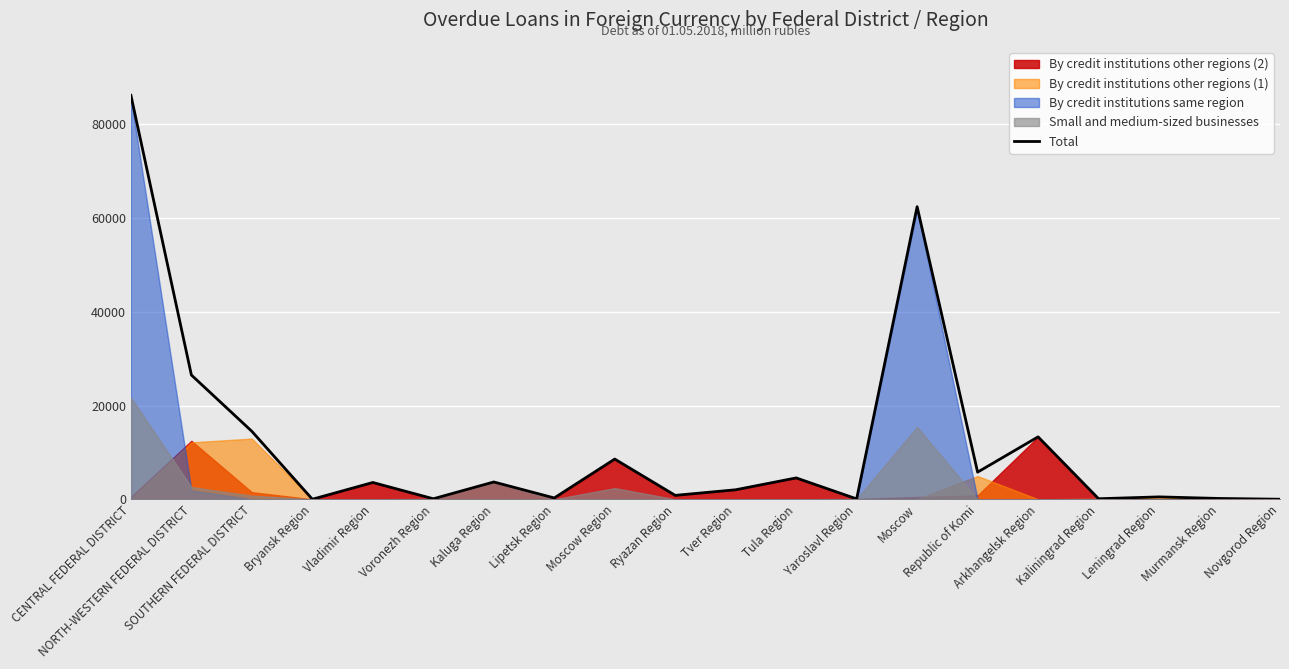

Reading right to left, transcribe all the data shown in this chart.

9	174	510	116	13318	5788	62425	81	4559	2030	836	8578	283	3692	109	3583	10	14494	26505	86185